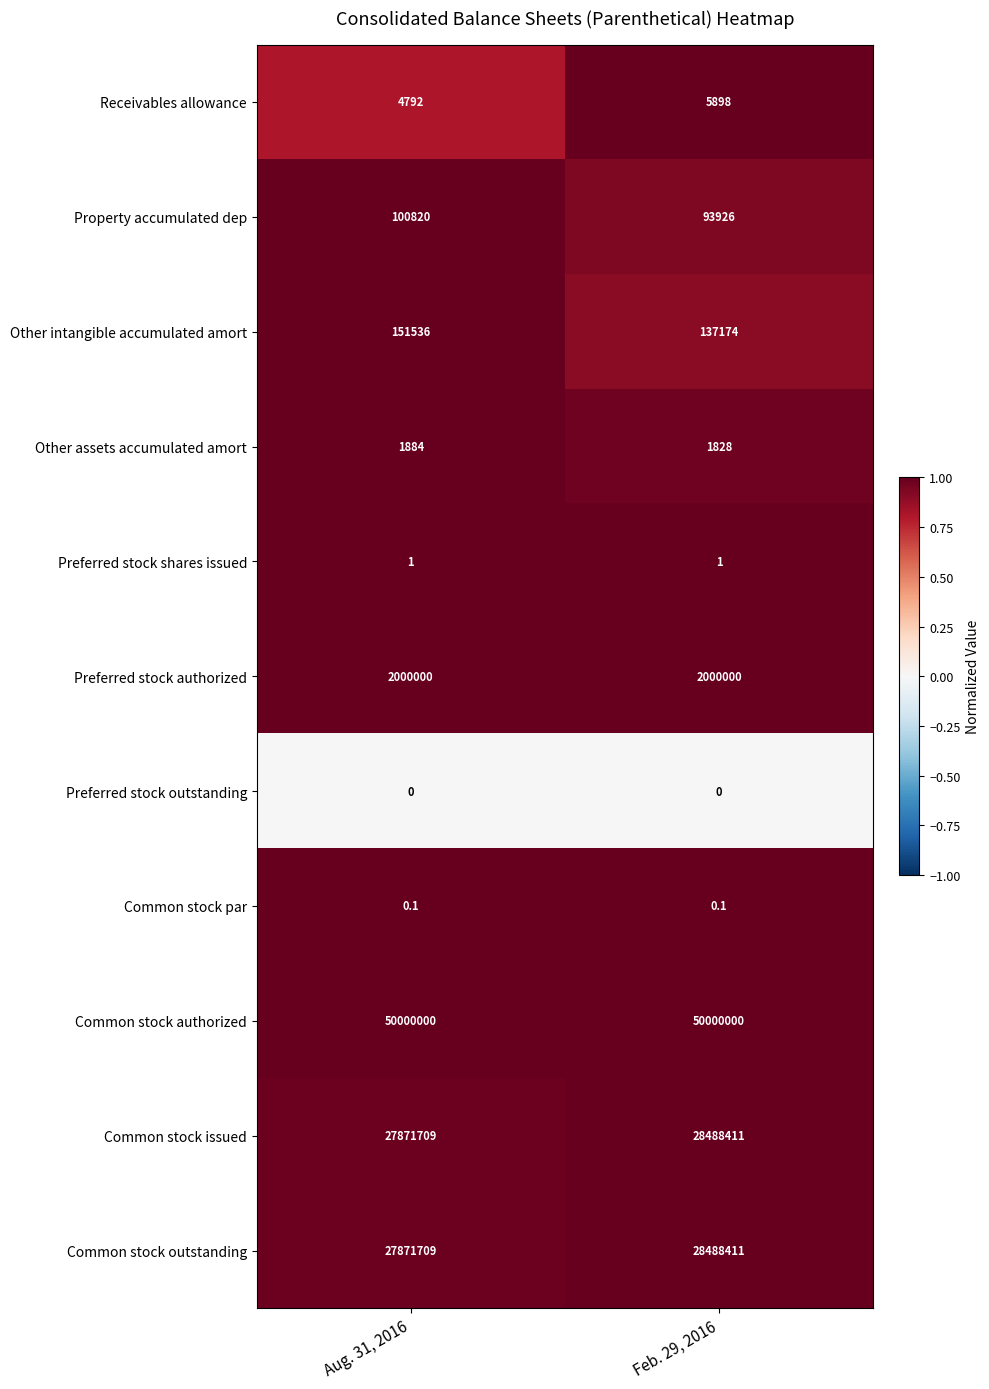

What is the difference between the maximum and minimum values in the Property accumulated dep series?

6894.0